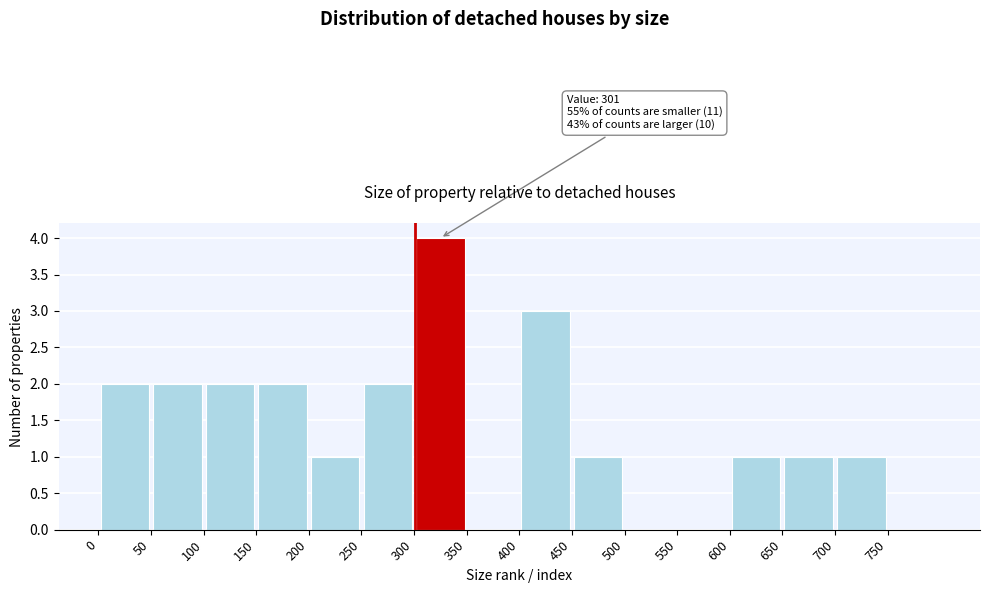

Which range on the x-axis has the tallest bar?

300 to 350